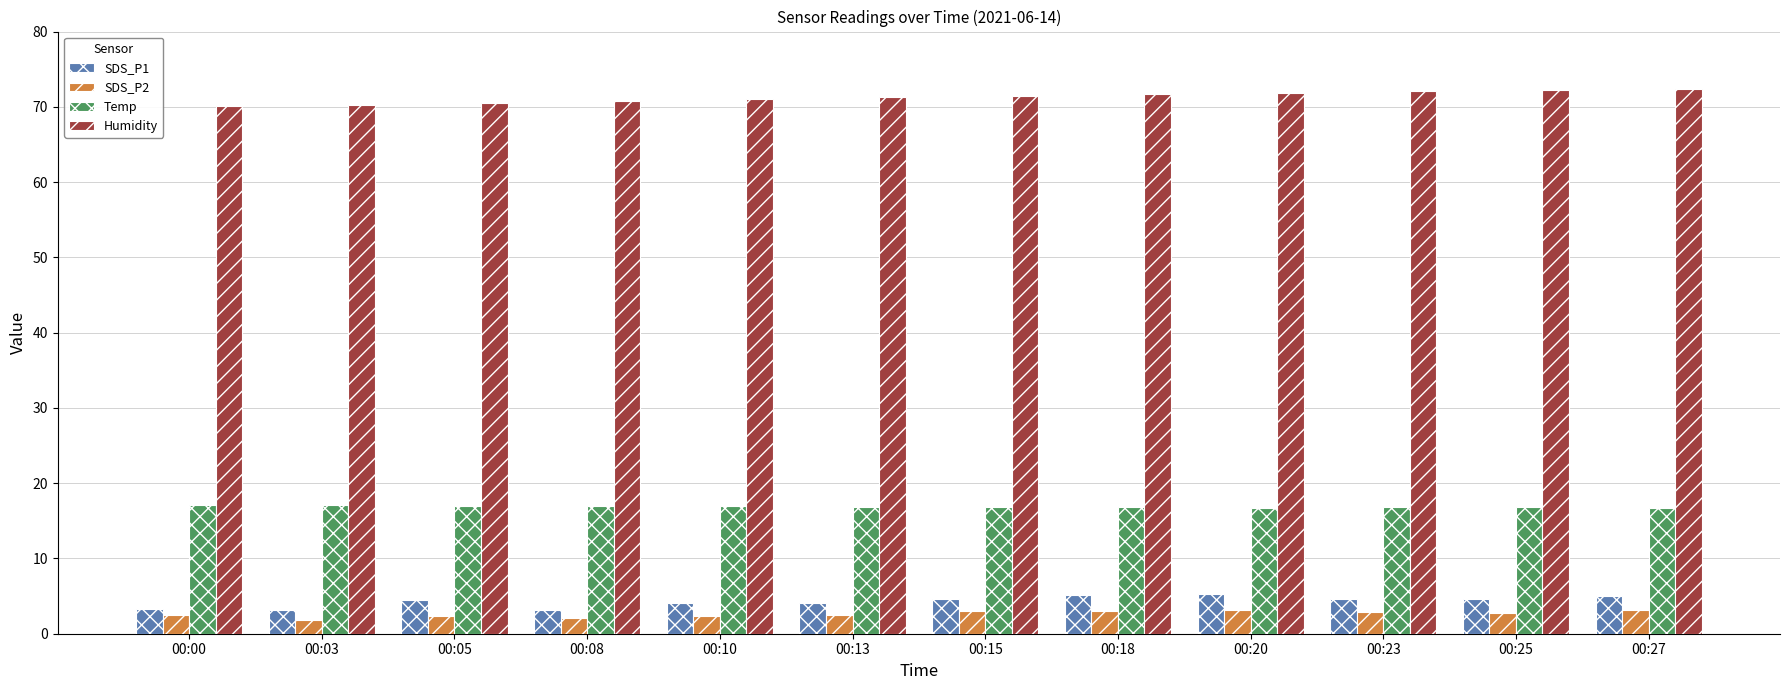

What are all the series names shown in the legend?

SDS_P1, SDS_P2, Temp, Humidity